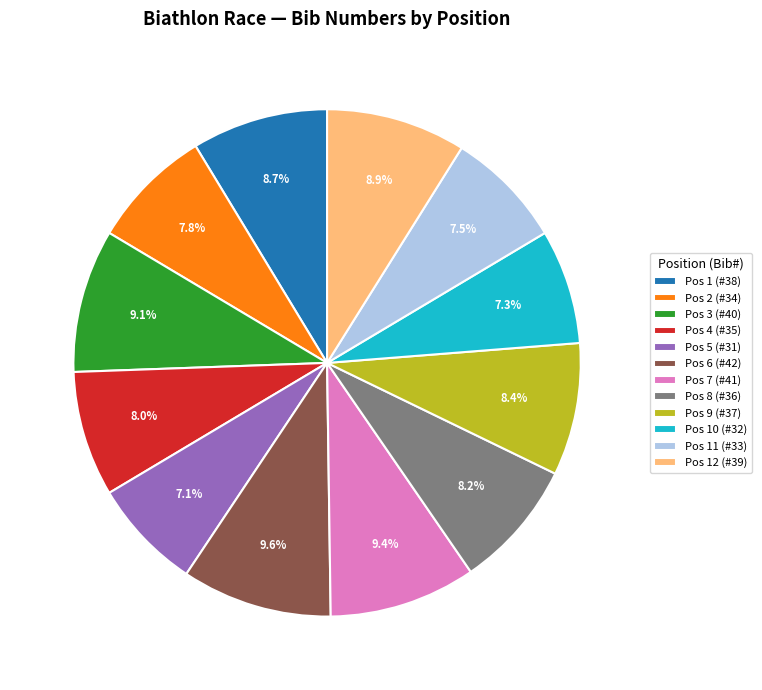

How many segments does this pie chart have?

12